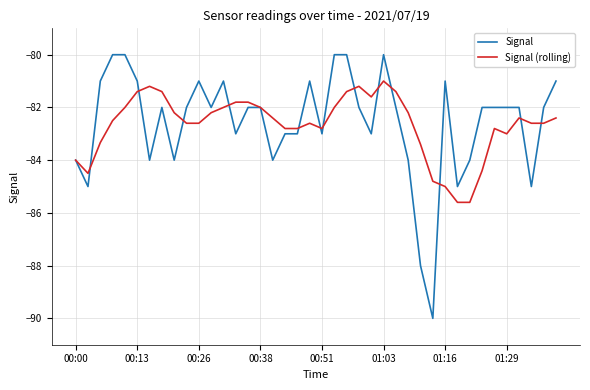

Which series has the largest range (max minus min)?

Signal